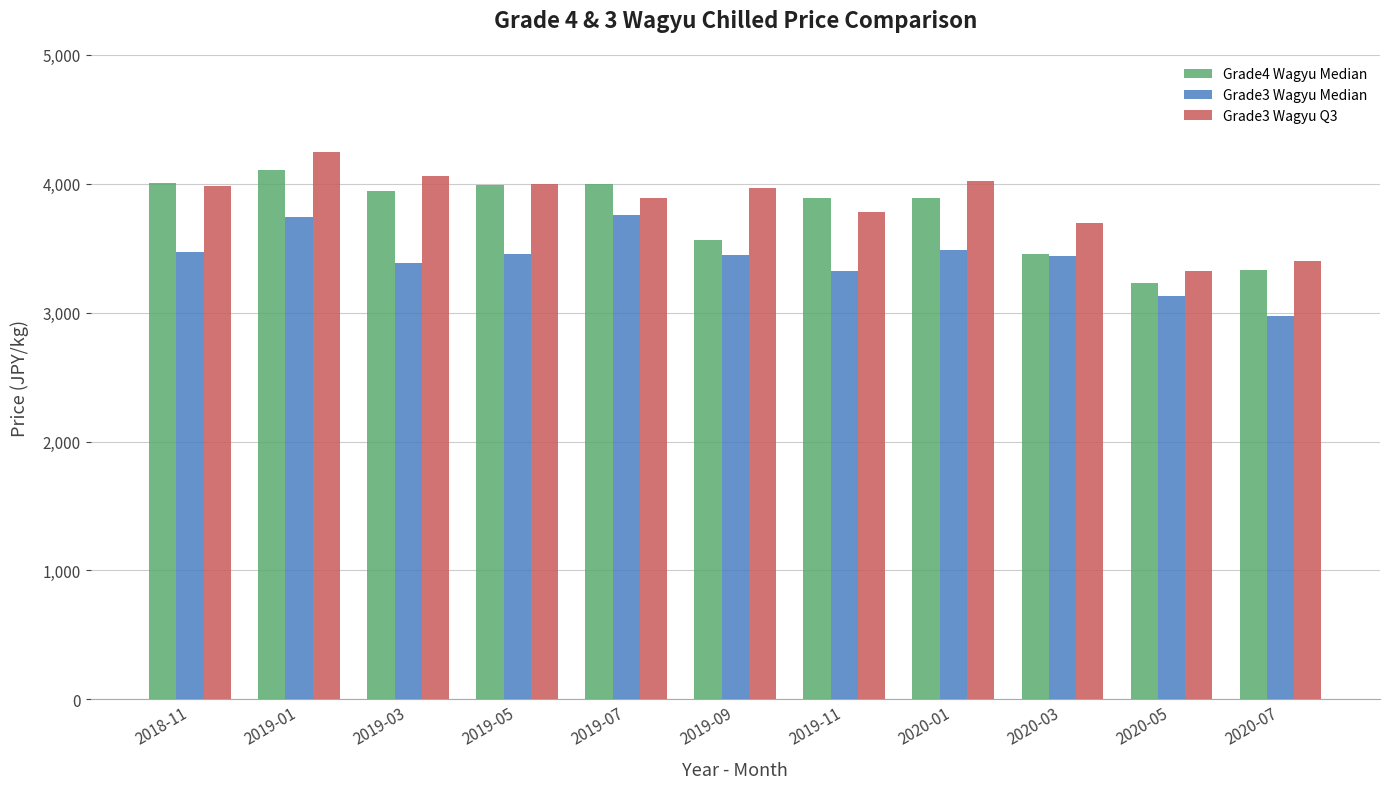

Does the chart contain any negative values?

No